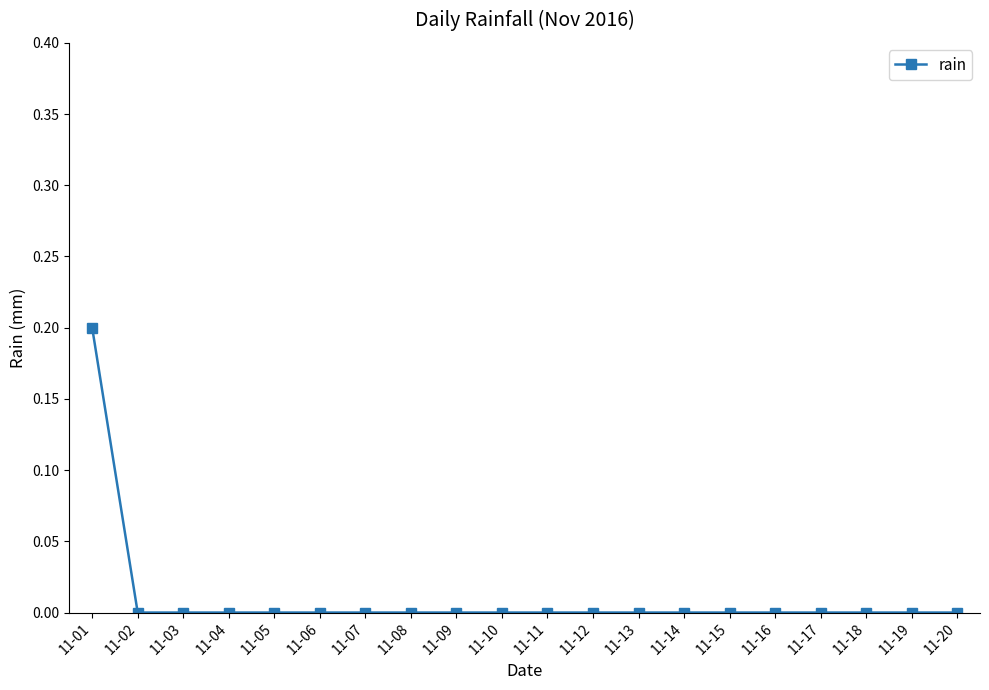

Is this an area chart (filled region under the line)?

No